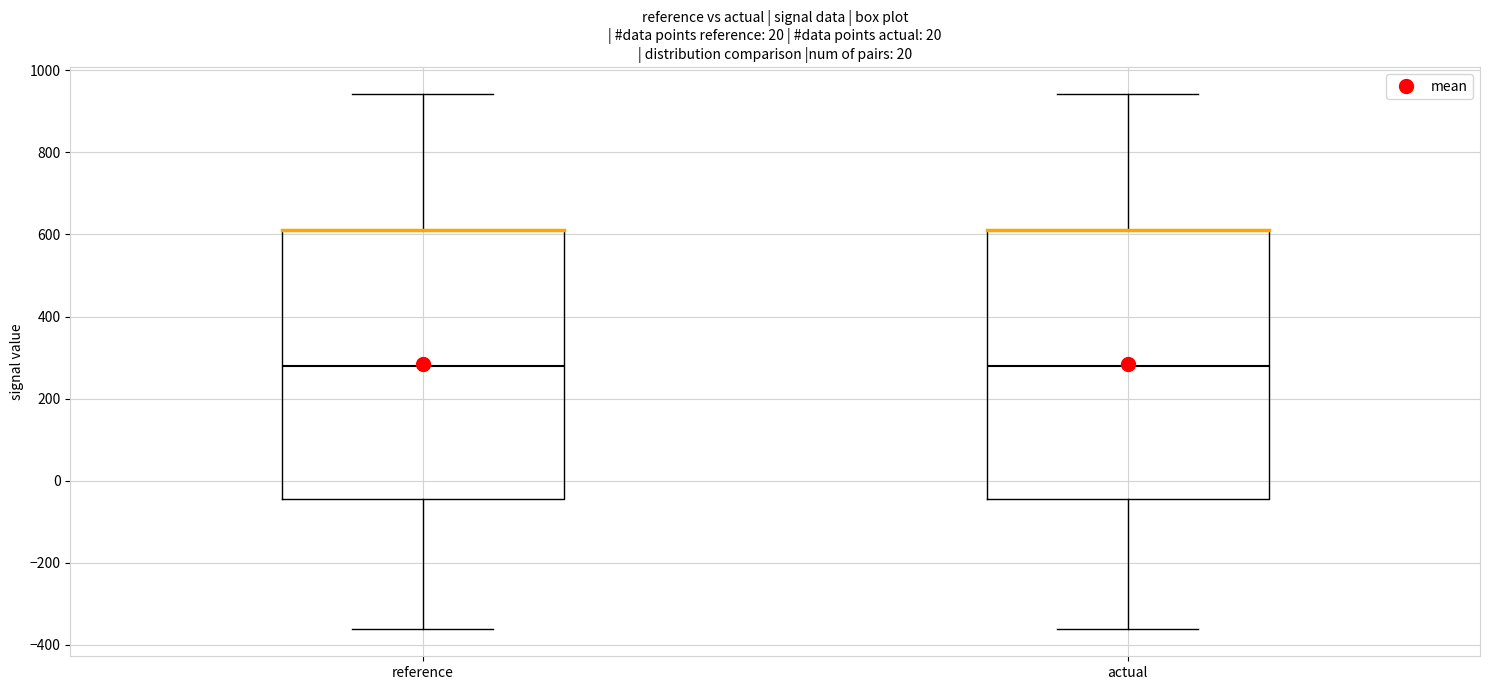

Reading left to right, read every box against the y-axis: the position of its median line, the range the box covers, and the ends of its whiskers. The values are not printed on the chart, so give them approximately, as read against the axis.

reference: median 280, box -40 to 620, whiskers -360 to 940
actual: median 280, box -40 to 620, whiskers -360 to 940